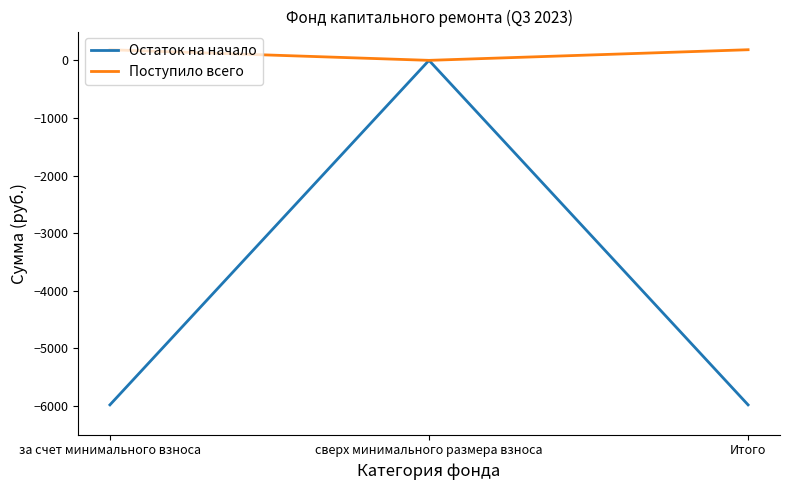

What is the average value of the Остаток на начало series?

-3987.7